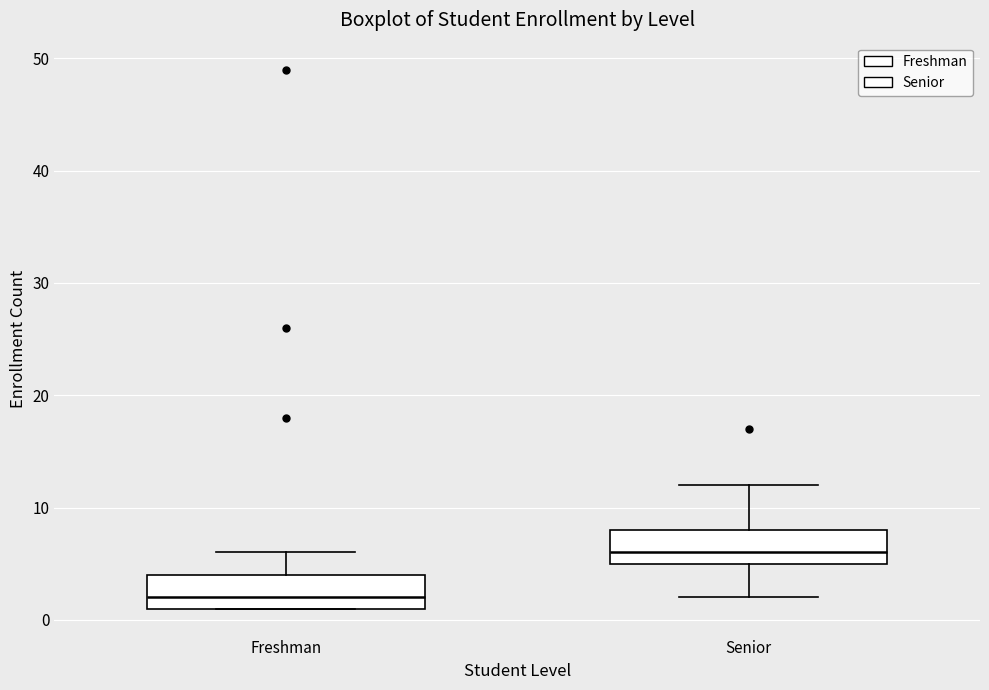

Reading left to right, transcribe this box plot: for each box, give where its median line is, the range the box spans, and where its two whiskers end, as read against the y-axis. The values are not printed on the chart, so give them approximately, as read against the axis.

Freshman: median 2, box 1 to 4, whiskers 1 to 6
Senior: median 6, box 5 to 8, whiskers 2 to 12